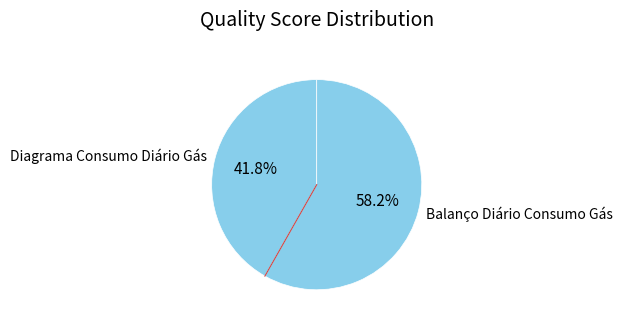

How many slices are in this pie chart?

2